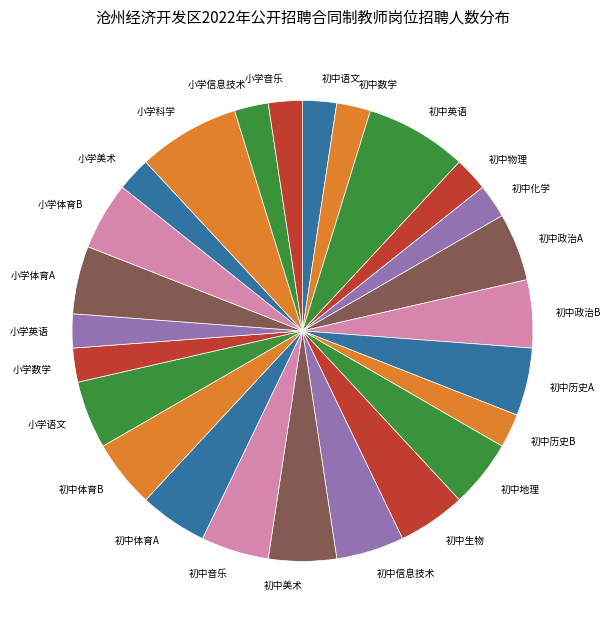

What is the ratio of the value at 小学英语 to the value at 初中体育A?

0.5